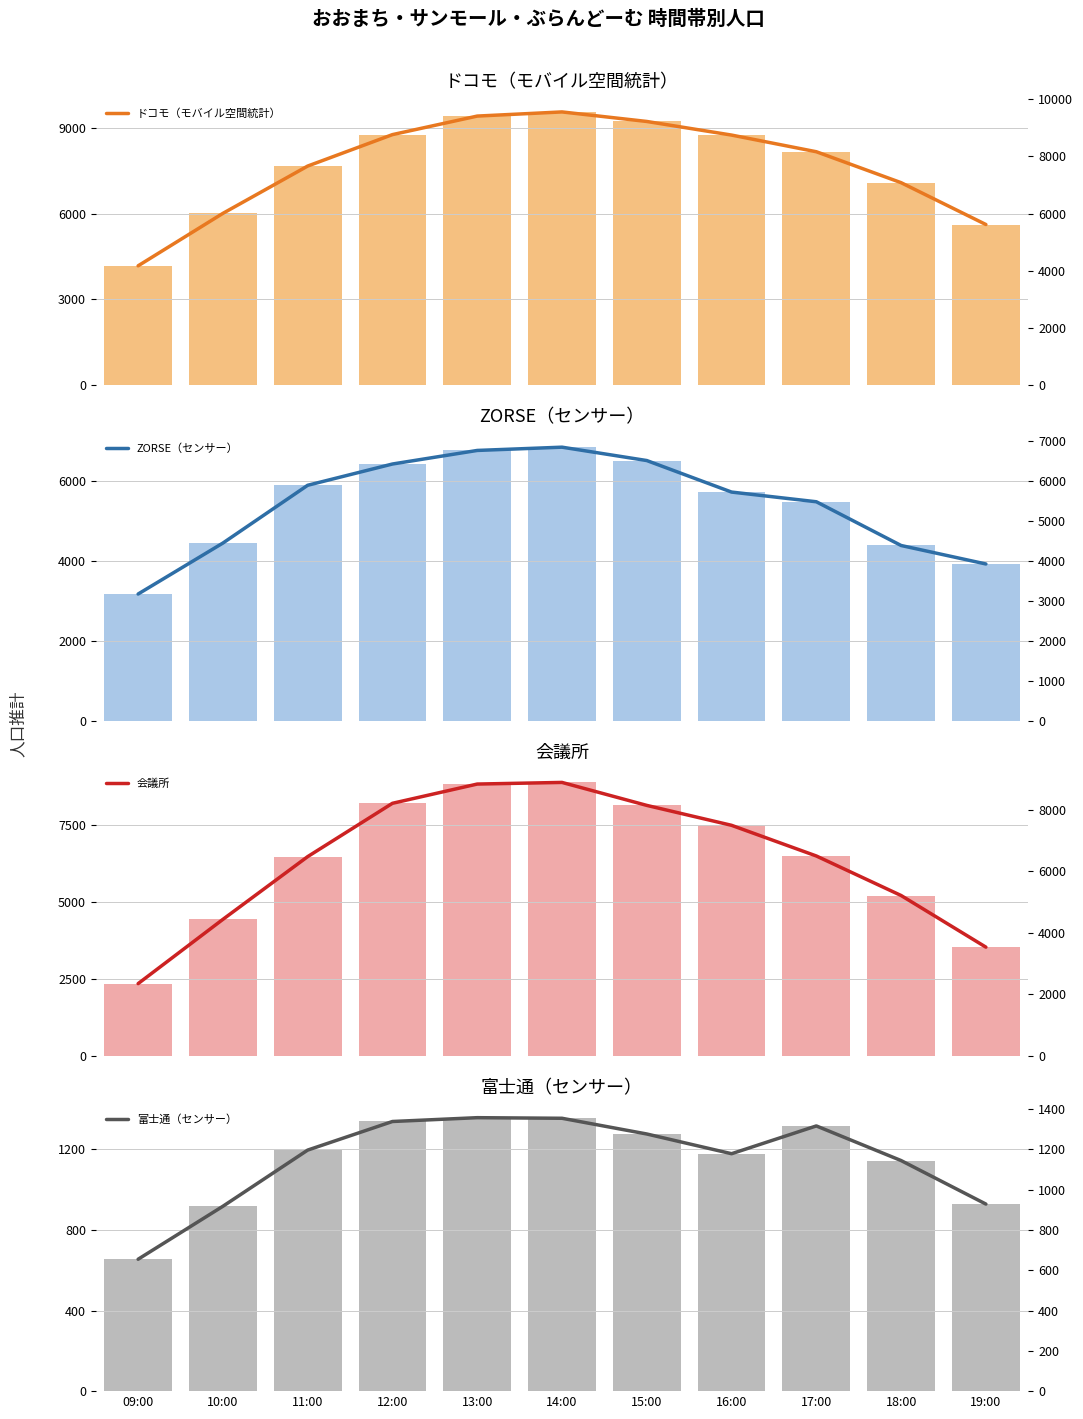

Read the 富士通（センサー） value at 12:00, to the nearest 50.

1350